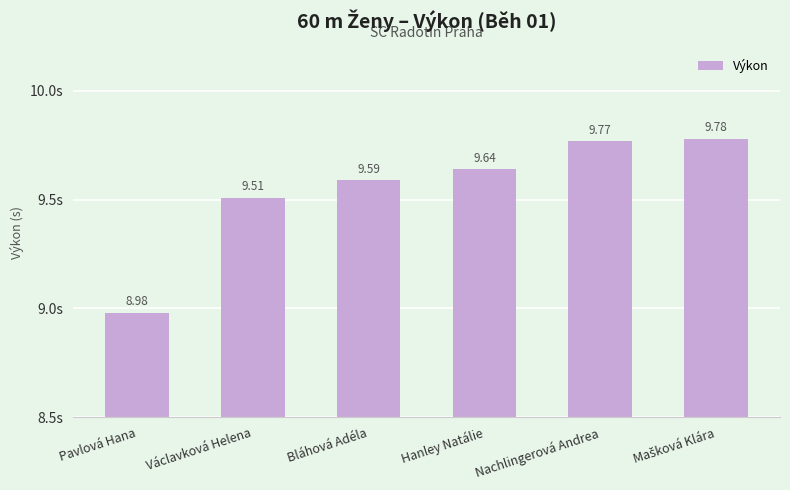

What is the smallest value displayed?

9.0